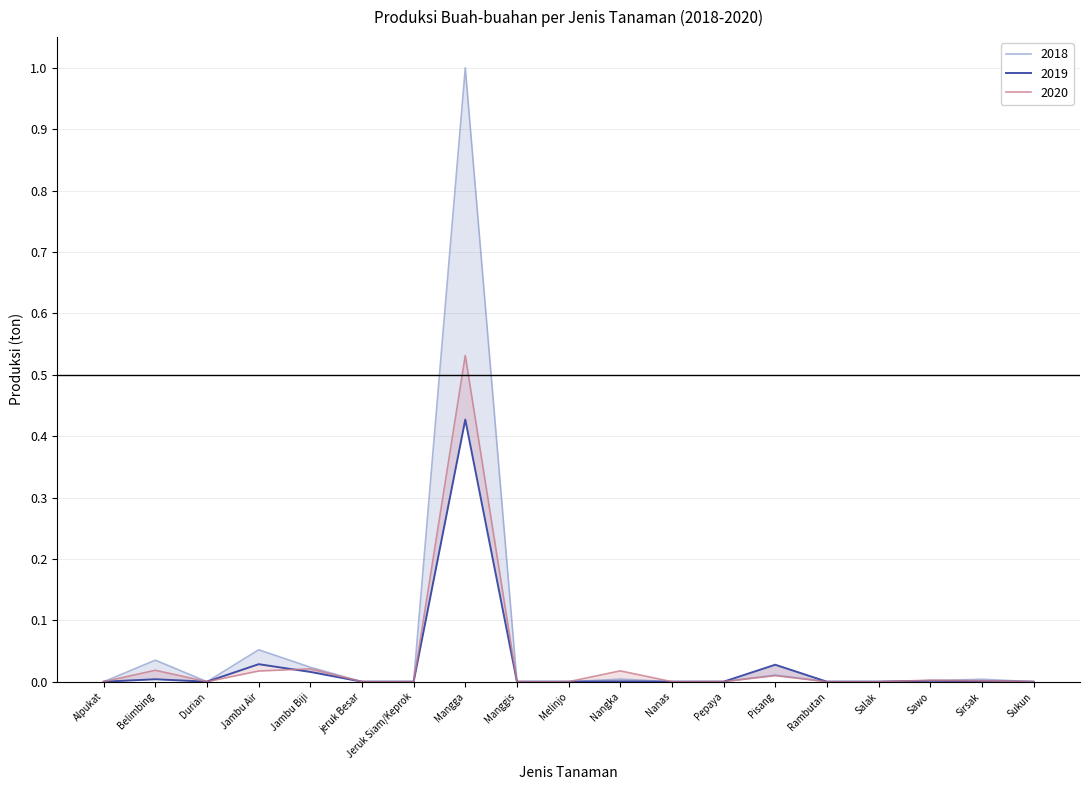

True or false: 2019 and 2018 cross at least once.

False